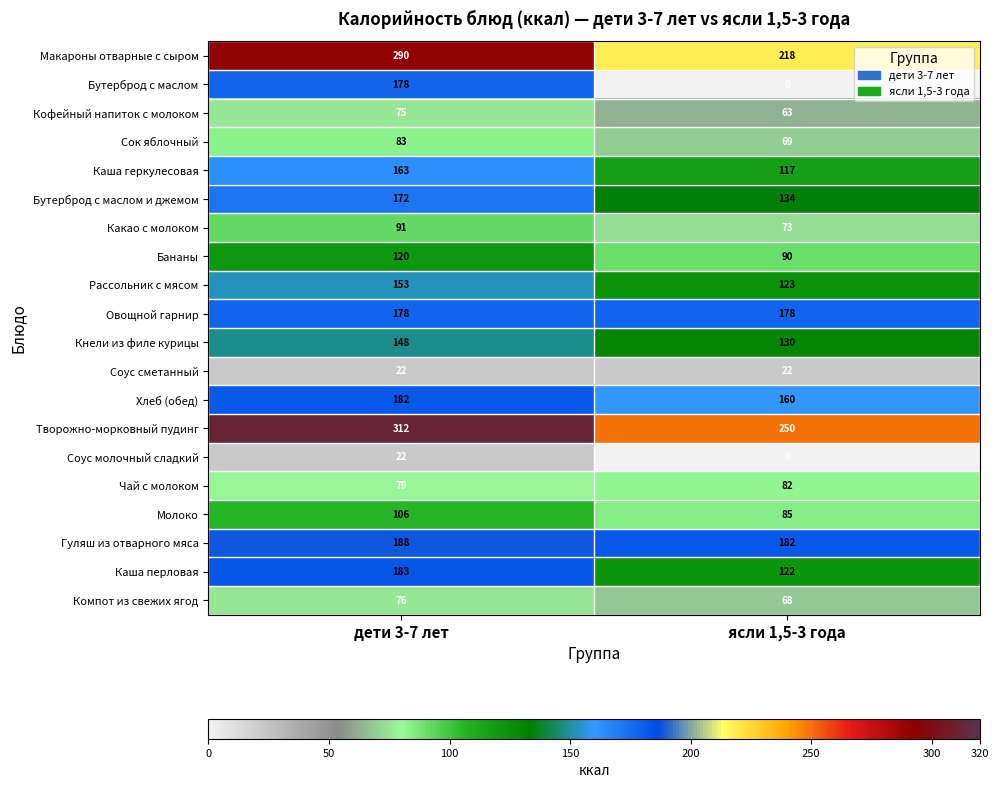

At which category is the sum across all series the highest?

дети 3-7 лет